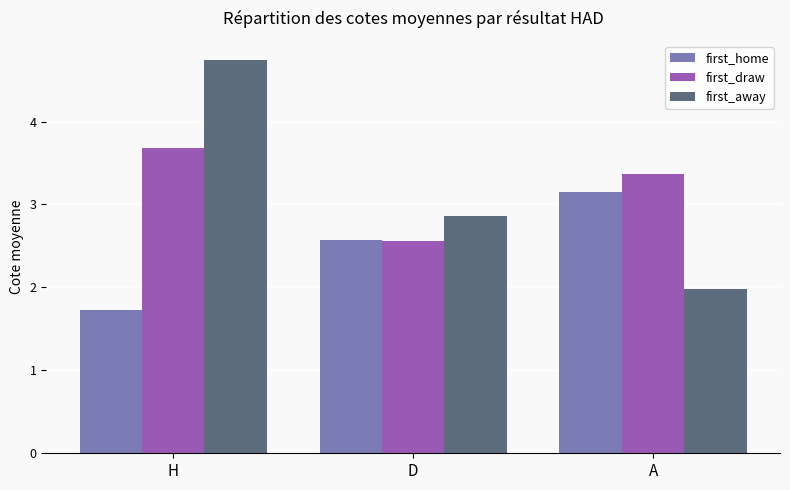

At which label does first_draw first exceed 3?

H